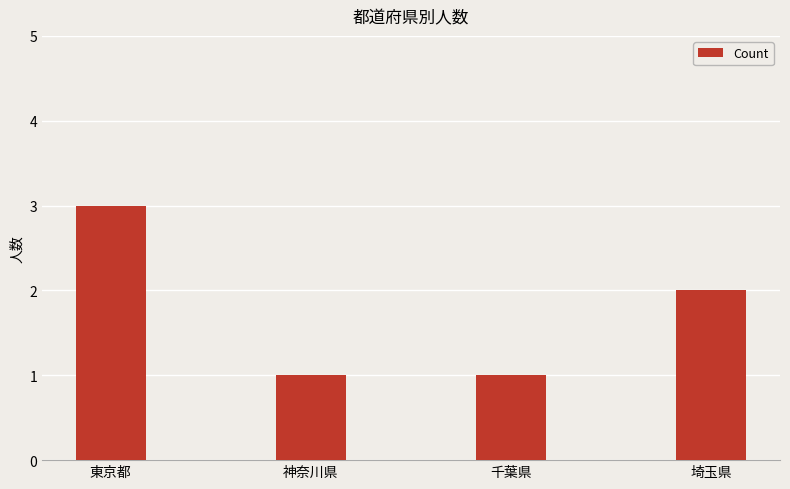

Between 千葉県 and 埼玉県, which is larger?

埼玉県